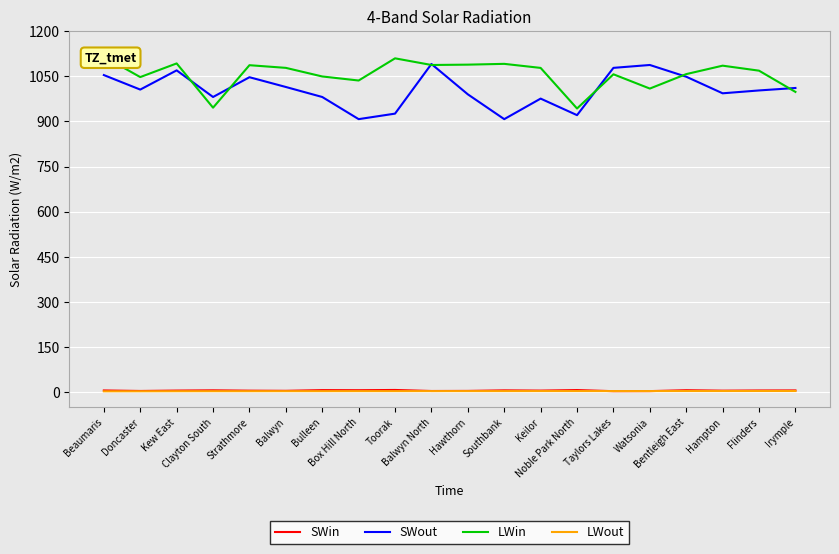

Rank the categories by LWin value from highest to lowest.

Beaumaris, Toorak, Kew East, Southbank, Hawthorn, Balwyn North, Strathmore, Hampton, Balwyn, Keilor, Flinders, Bentleigh East, Taylors Lakes, Bulleen, Doncaster, Box Hill North, Watsonia, Irymple, Clayton South, Noble Park North